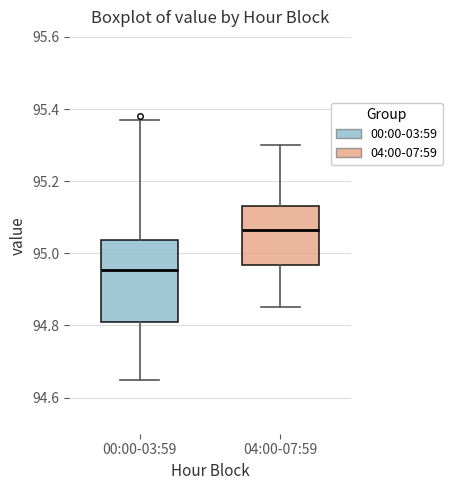

Reading left to right, transcribe this box plot: for each box, give where its median line is, the range the box spans, and where its two whiskers end, as read against the y-axis. The values are not printed on the chart, so give them approximately, as read against the axis.

00:00-03:59: median 94.96, box 94.82 to 95.04, whiskers 94.66 to 95.38
04:00-07:59: median 95.06, box 94.96 to 95.14, whiskers 94.86 to 95.30